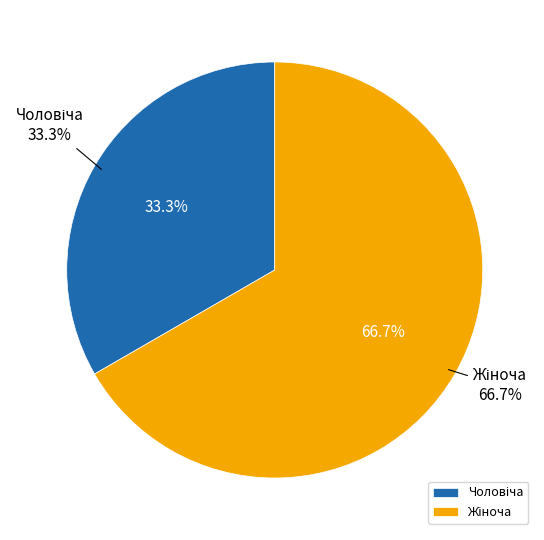

What is the total percentage of Чоловіча and Жіноча?

100.0%